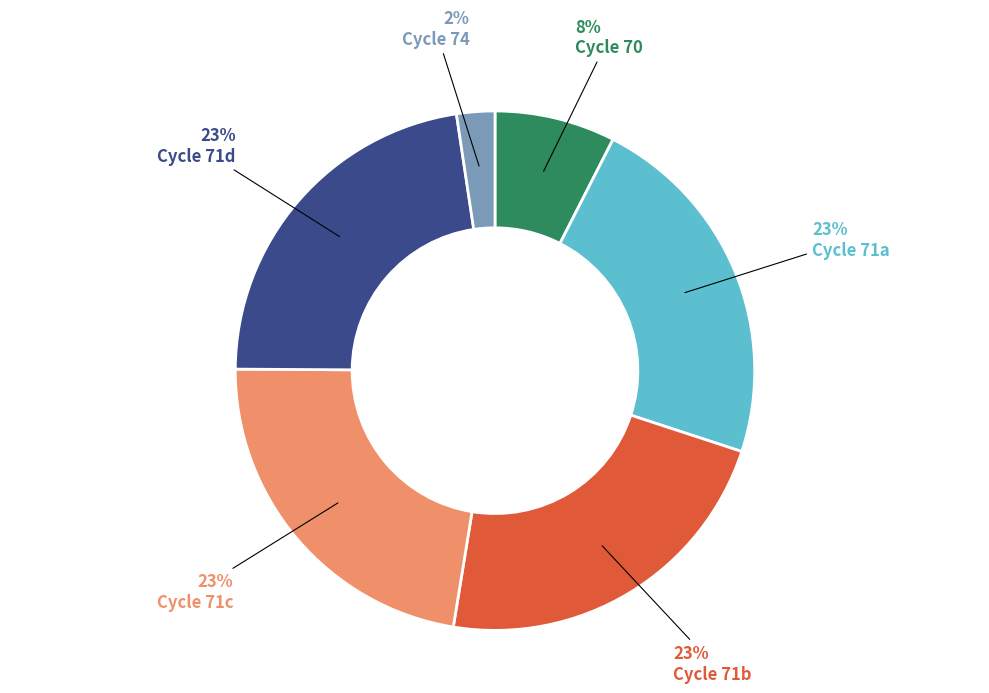

Is it true that Cycle 74 is 8% of the pie?

False